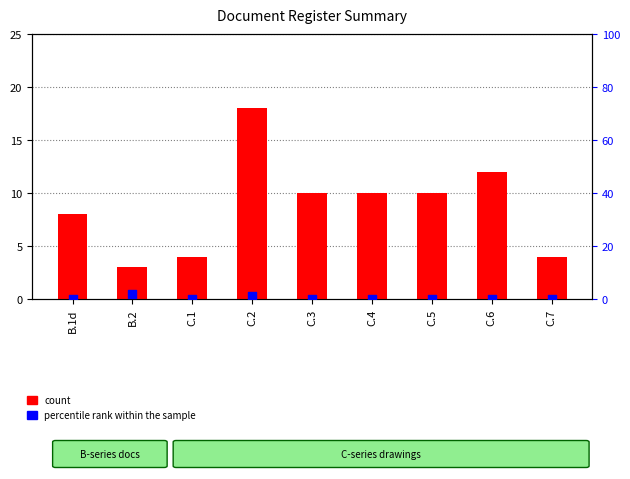

Which series contains the lowest Y value?

percentile rank within the sample